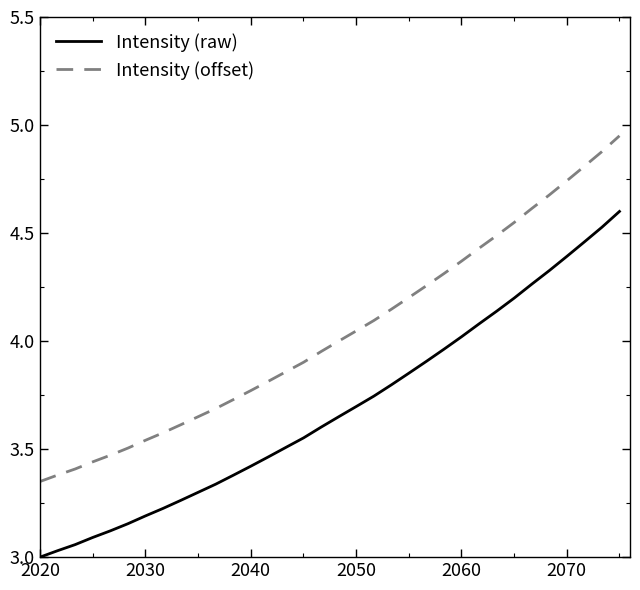

True or false: Intensity (offset) and Intensity (raw) cross at least once.

False